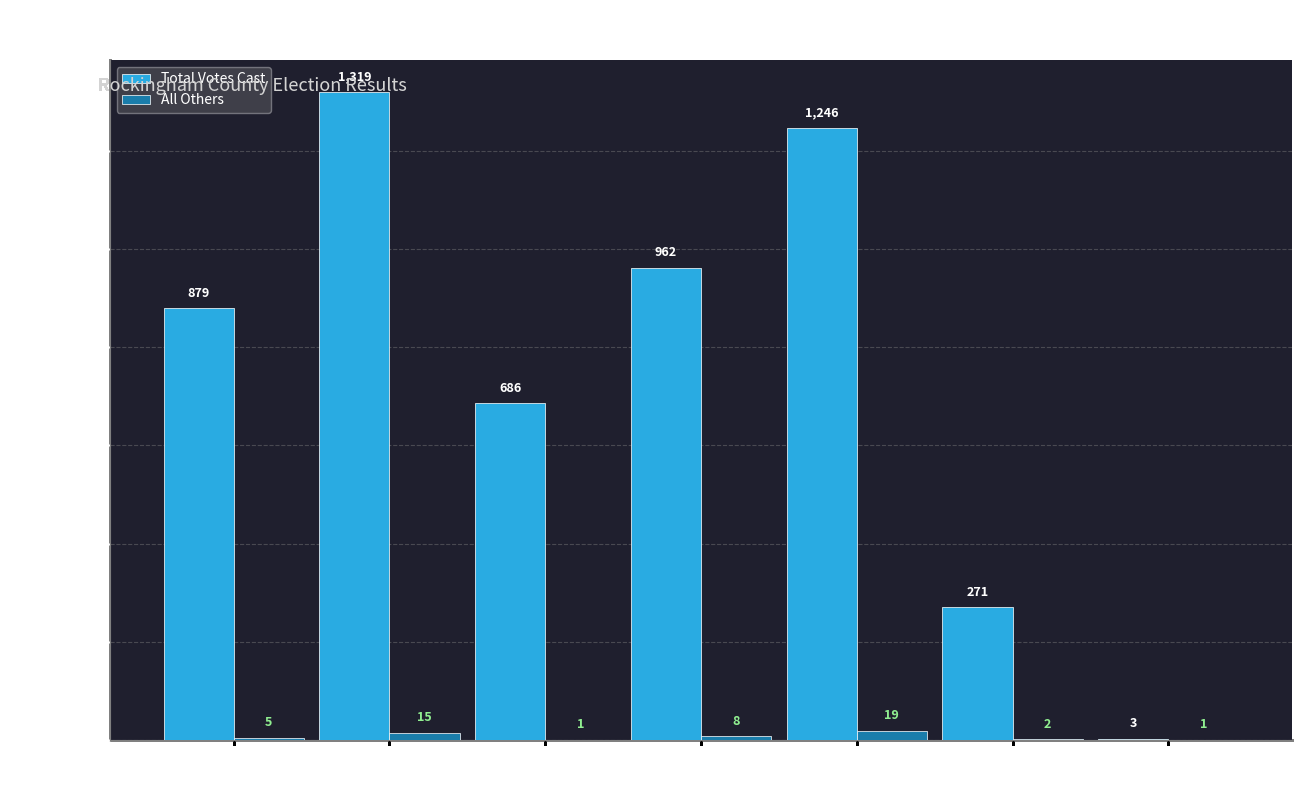

Is the value of All Others at Singers Glen greater than the value of Total Votes Cast at Edom?

No